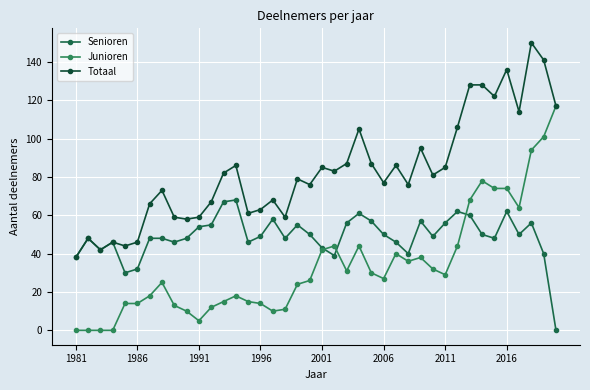

Reading left to right, what are all the values shown in this chart?

Senioren: 38	48	42	46	30	32	48	48	46	48	54	55	67	68	46	49	58	48	55	50	43	39	56	61	57	50	46	40	57	49	56	62	60	50	48	62	50	56	40	0
Junioren: 0	0	0	0	14	14	18	25	13	10	5	12	15	18	15	14	10	11	24	26	42	44	31	44	30	27	40	36	38	32	29	44	68	78	74	74	64	94	101	117
Totaal: 38	48	42	46	44	46	66	73	59	58	59	67	82	86	61	63	68	59	79	76	85	83	87	105	87	77	86	76	95	81	85	106	128	128	122	136	114	150	141	117